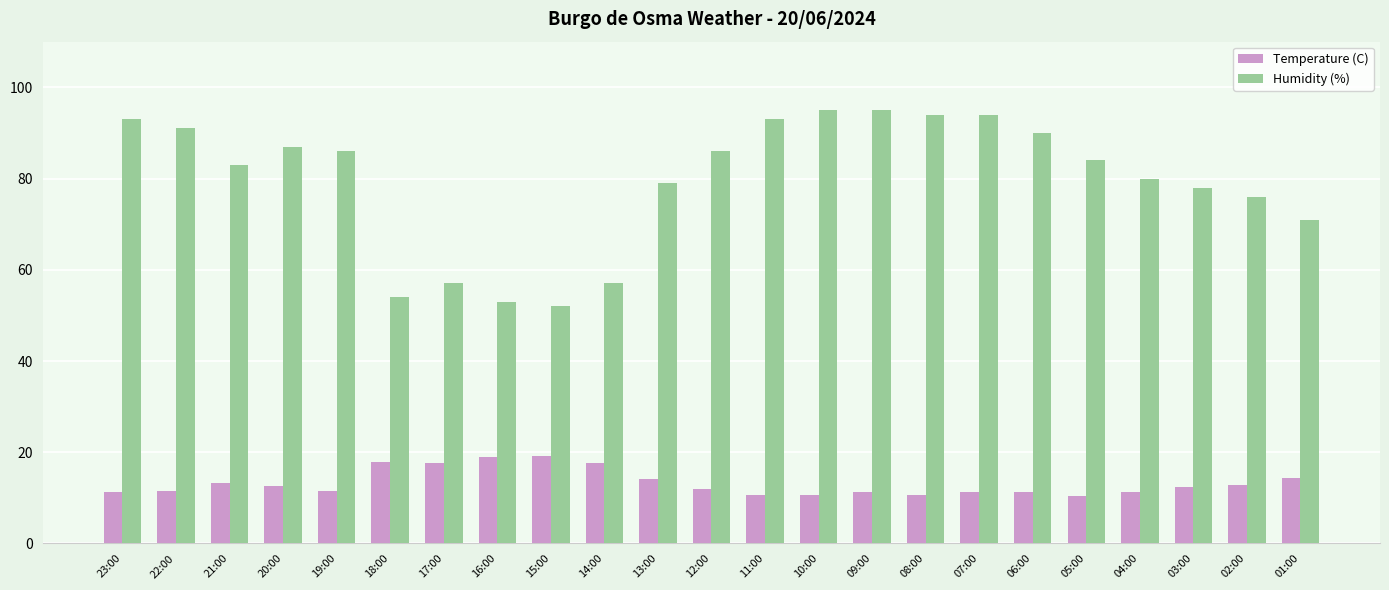

Which series has the largest range (max minus min)?

Humidity (%)